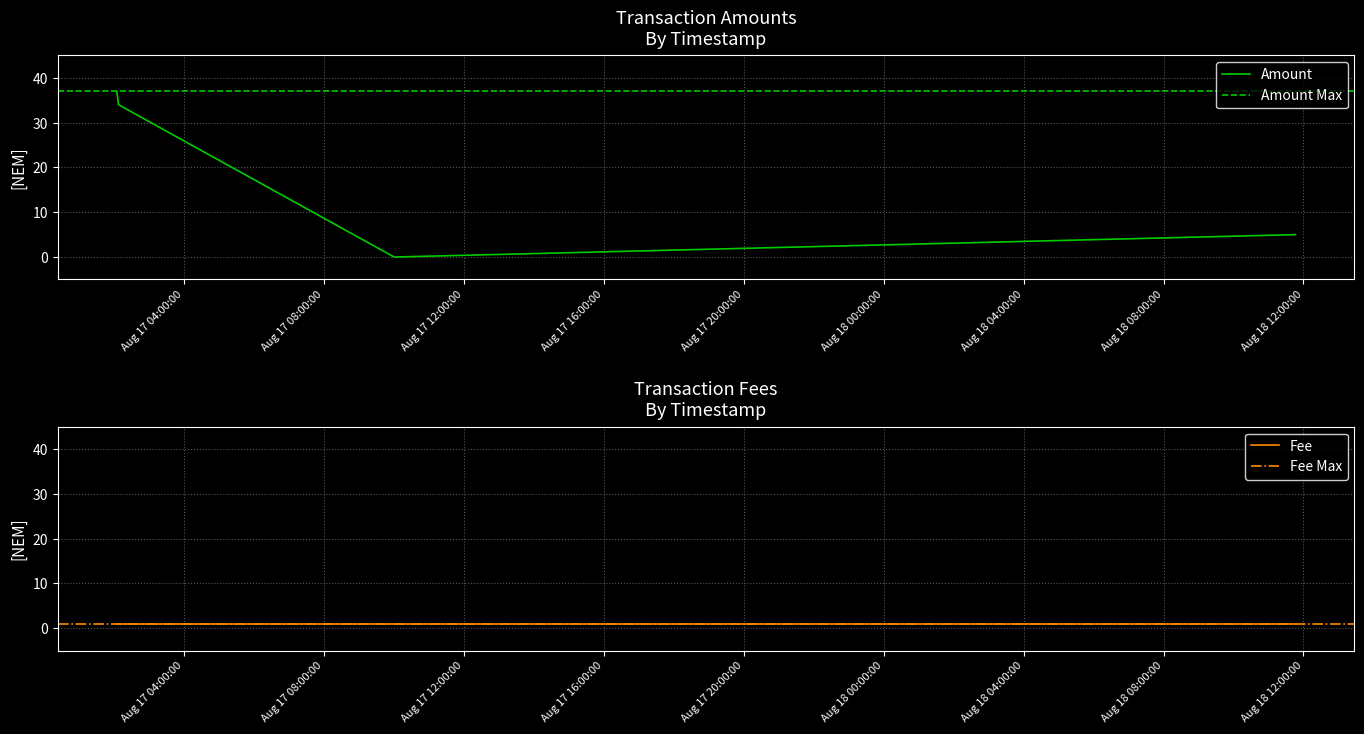

What is the change in value from 2016-08-17 10:00:54 to 2016-08-18 11:46:19?

+5